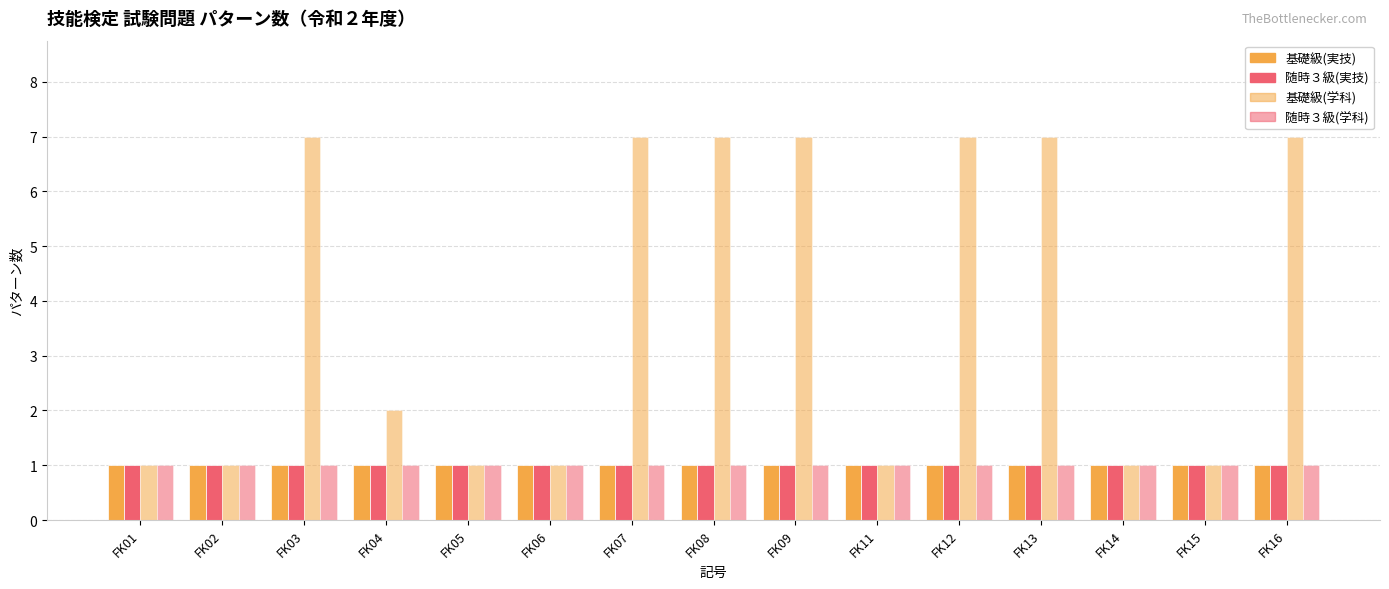

The 随時３級(実技) series shows 2 at FK09. True or false?

False